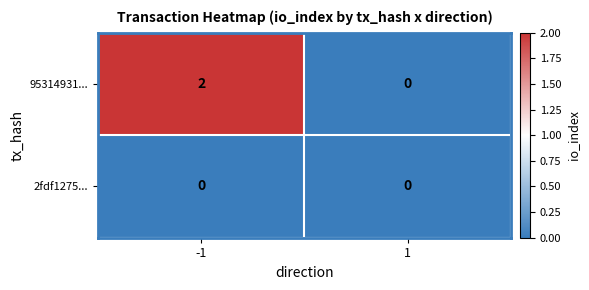

Between -1 and 1, which series saw the biggest shift?

95314931...